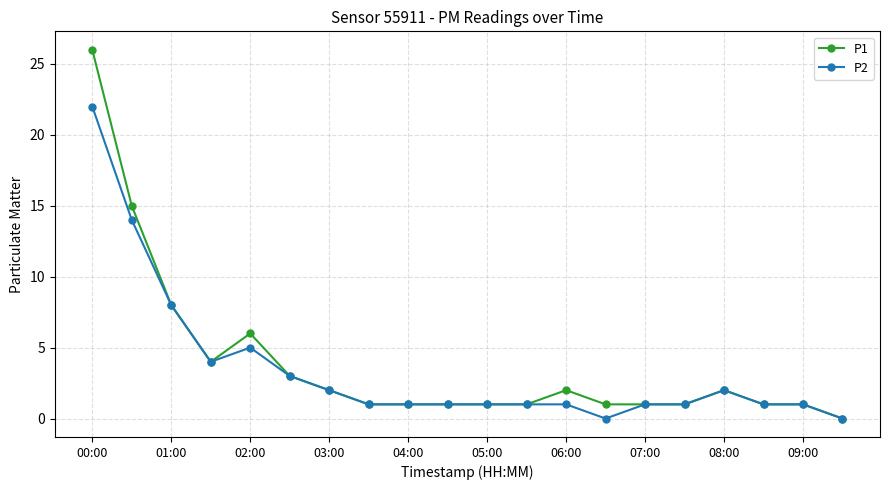

Does the chart display data point markers on the line(s)?

Yes